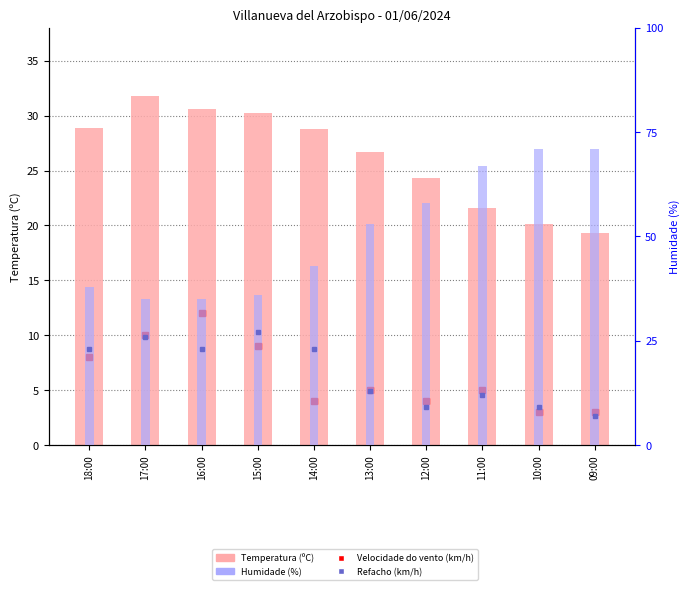

Which series has the largest range (max minus min)?

Humidade (%)